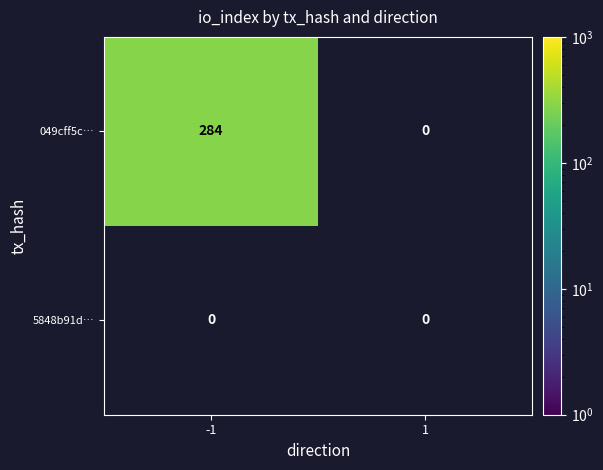

At which category is the sum across all series the highest?

-1